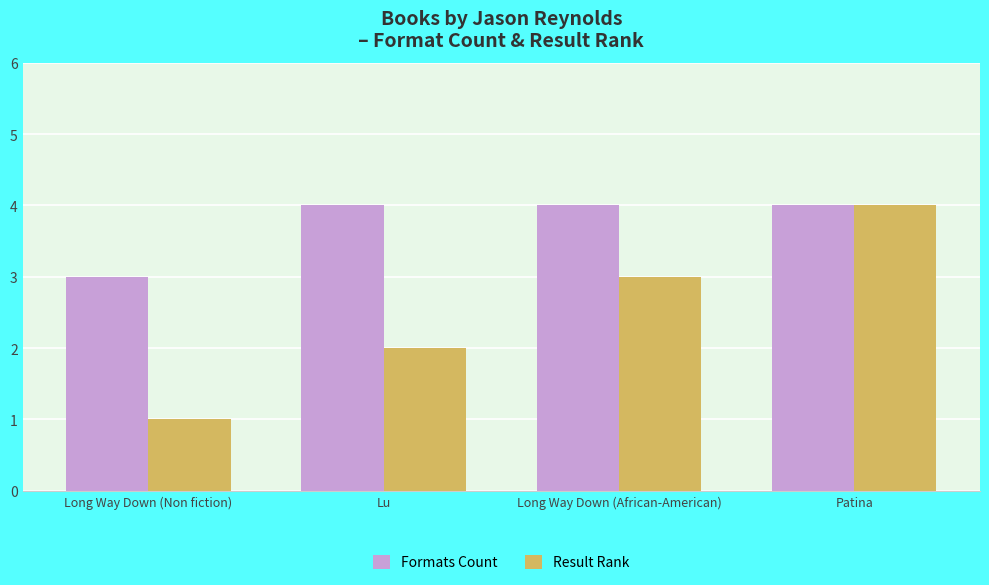

Does the chart contain stacked bars?

No